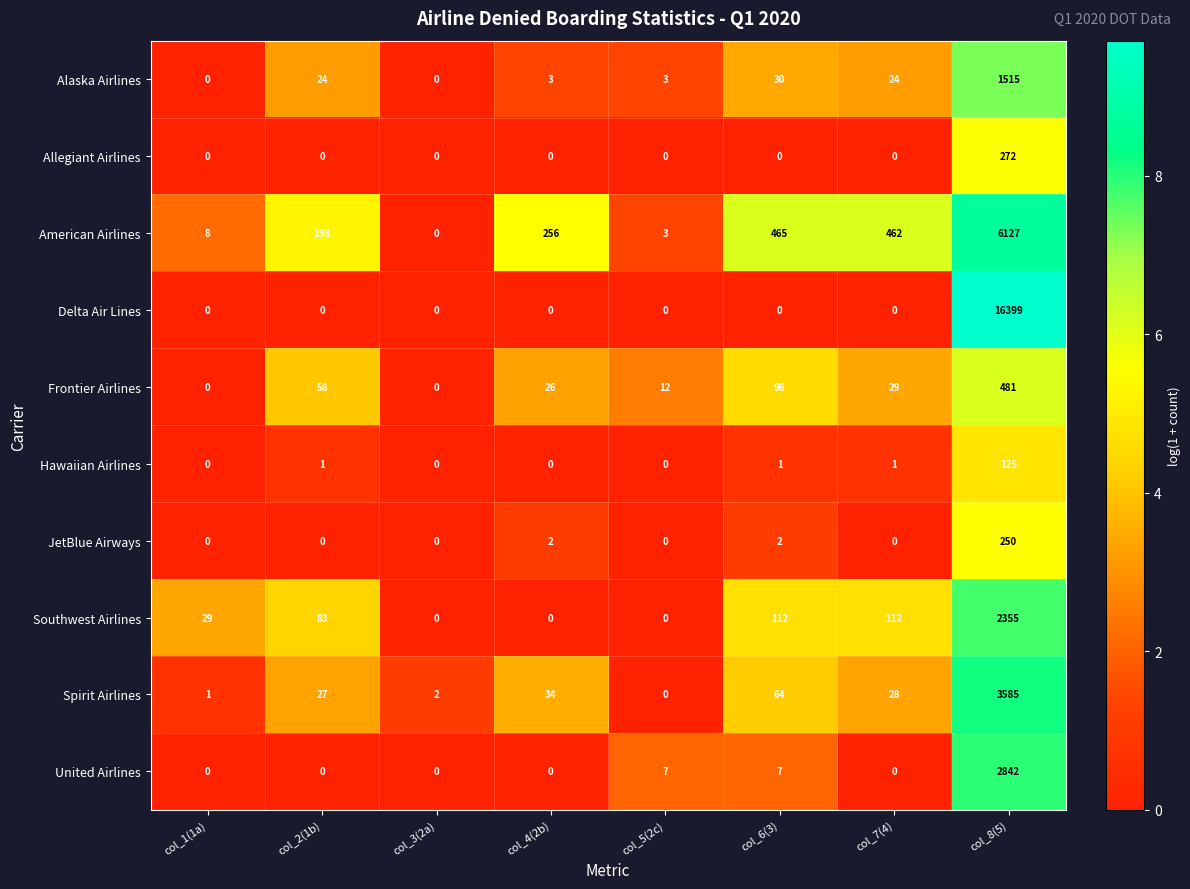

Which series has the widest spread of values?

Delta Air Lines